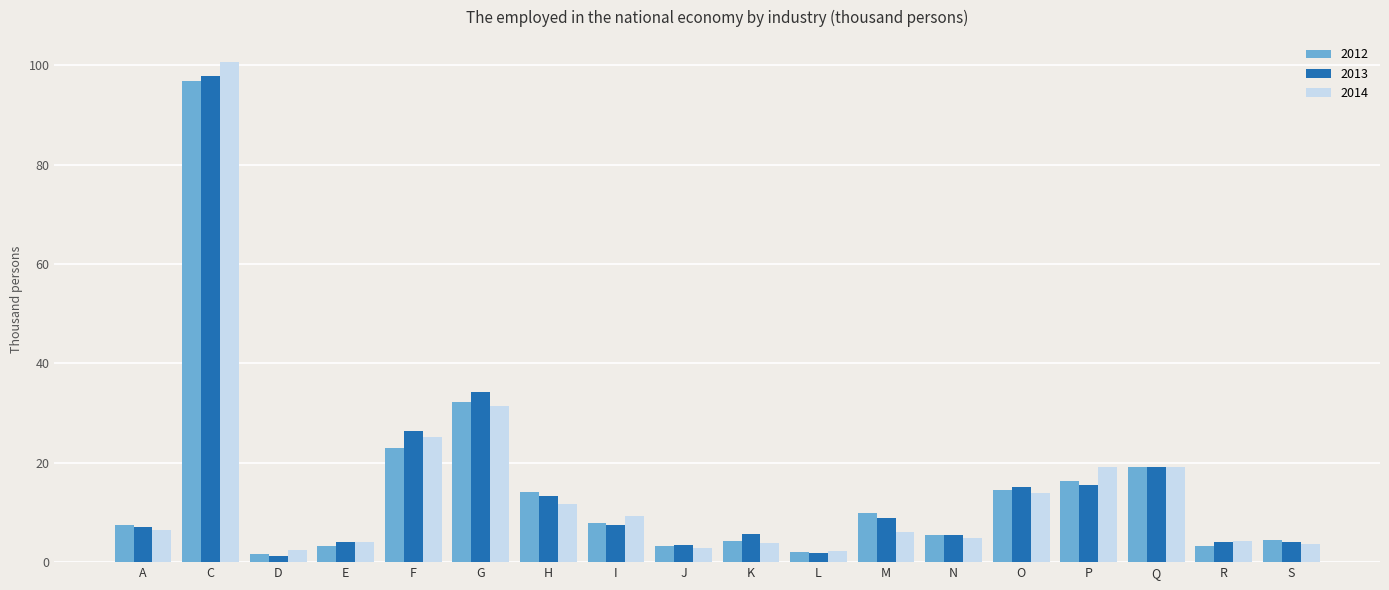

The 2013 series shows 4.0 at S. True or false?

True